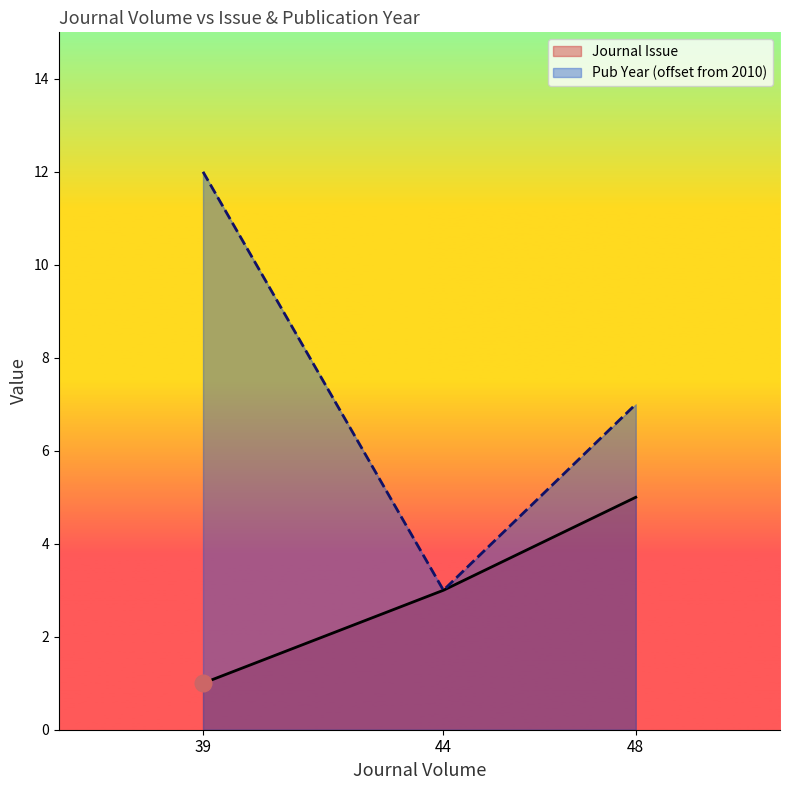

How many data points does each series have?

3